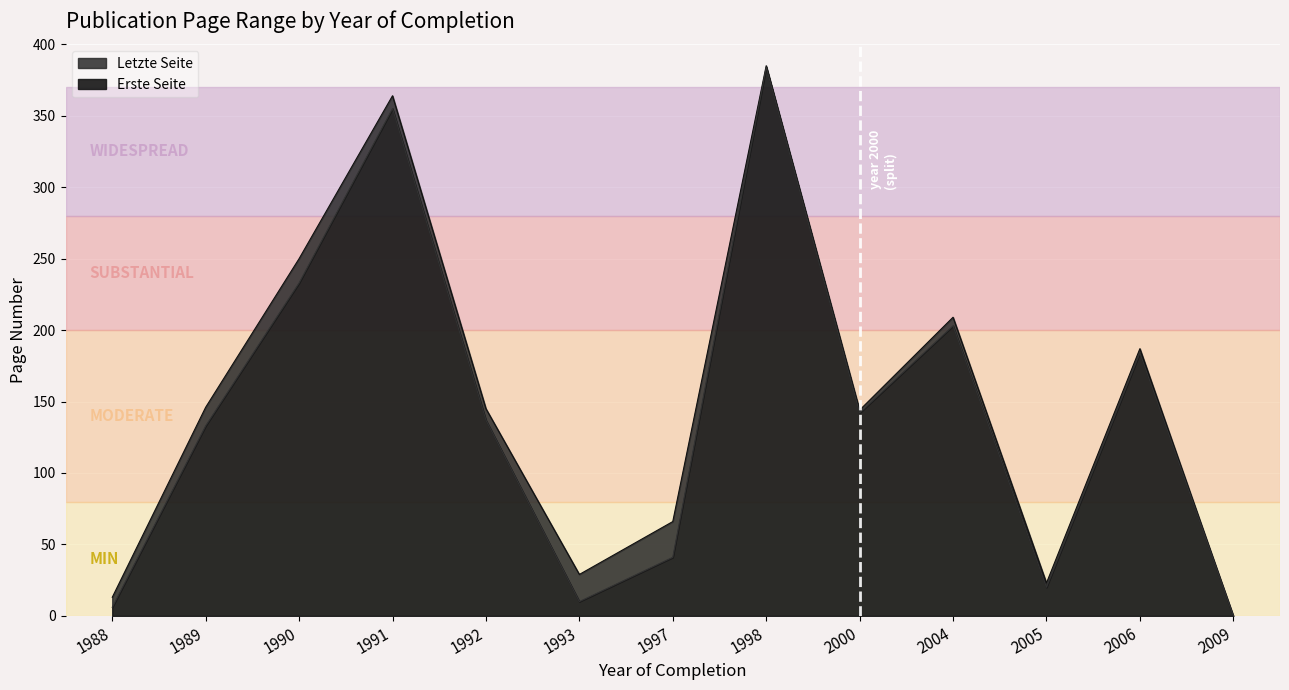

Does the chart display data point markers on the line(s)?

No